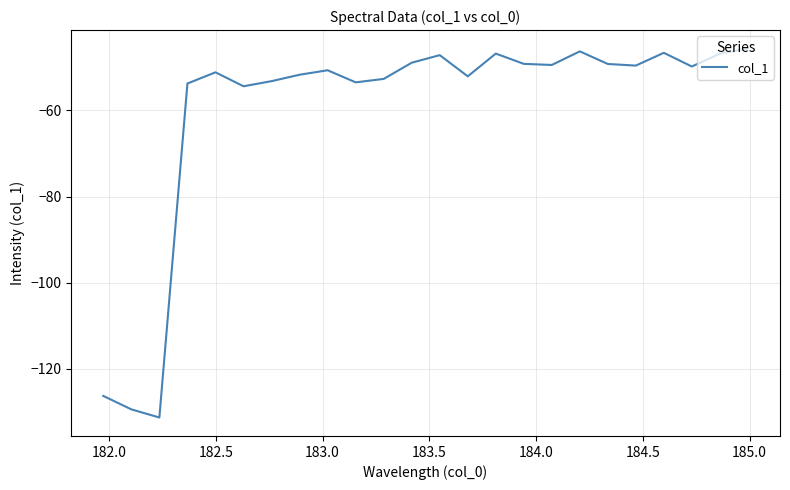

What is the smallest value displayed?

-131.3